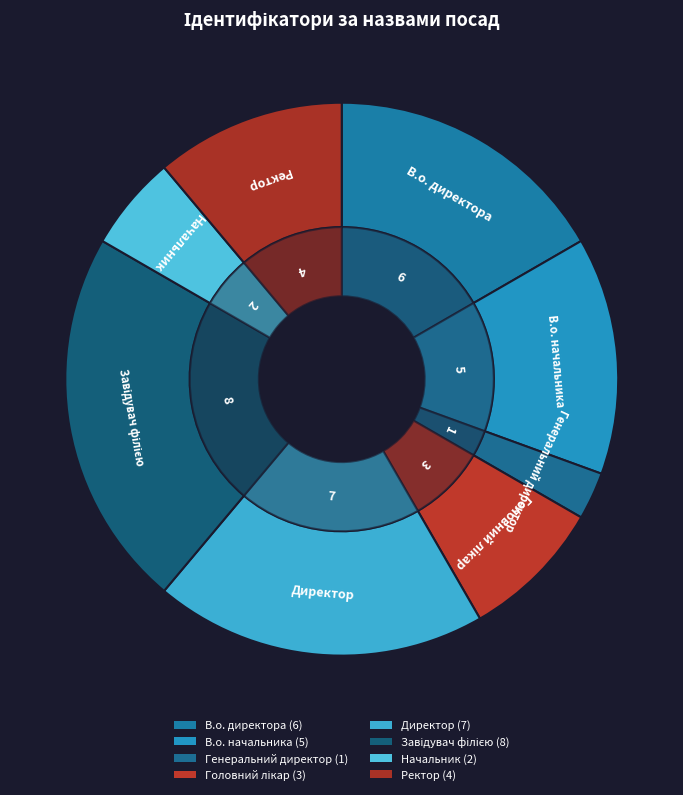

What is the change in value from Генеральний директор to Начальник?

+1